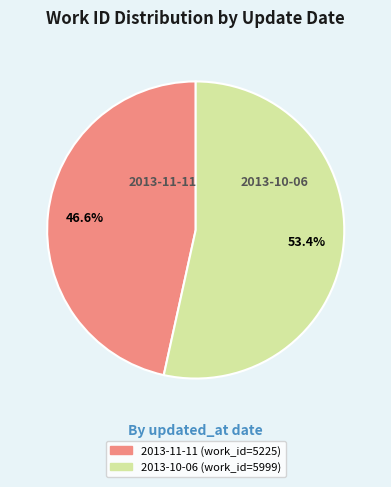

Is it true that 2013-10-06 is 59% of the pie?

False